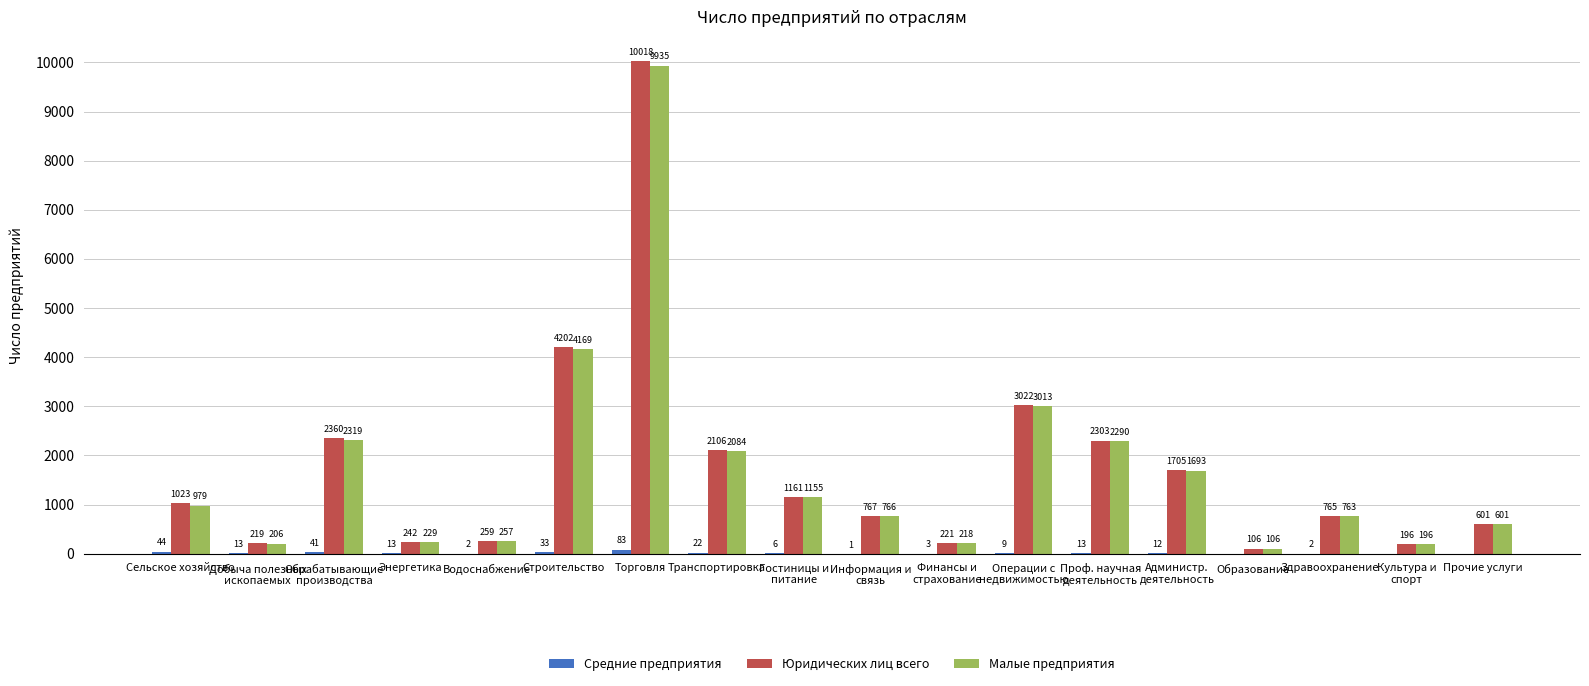

Which series changed the most between Добыча полезных
ископаемых and Культура и
спорт?

Юридических лиц всего